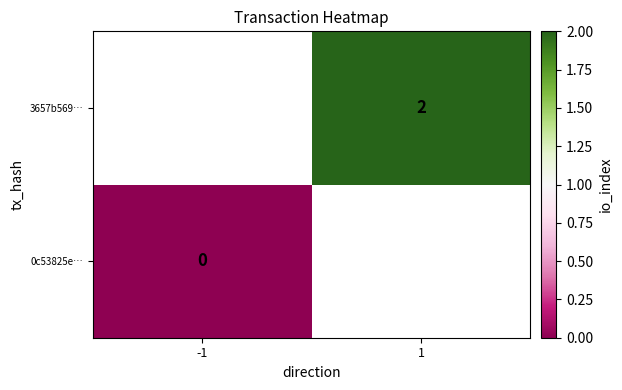

What is the maximum value shown in the chart?

2.0